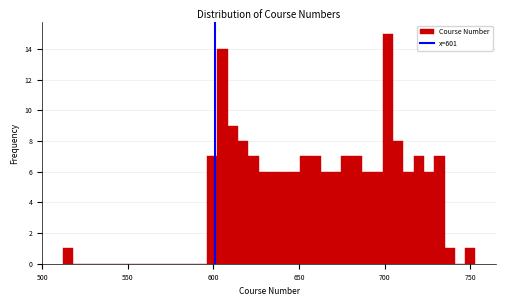

Around what value on the x-axis is the tallest bar? Give the approximate position of its centre, as read against the axis.

700